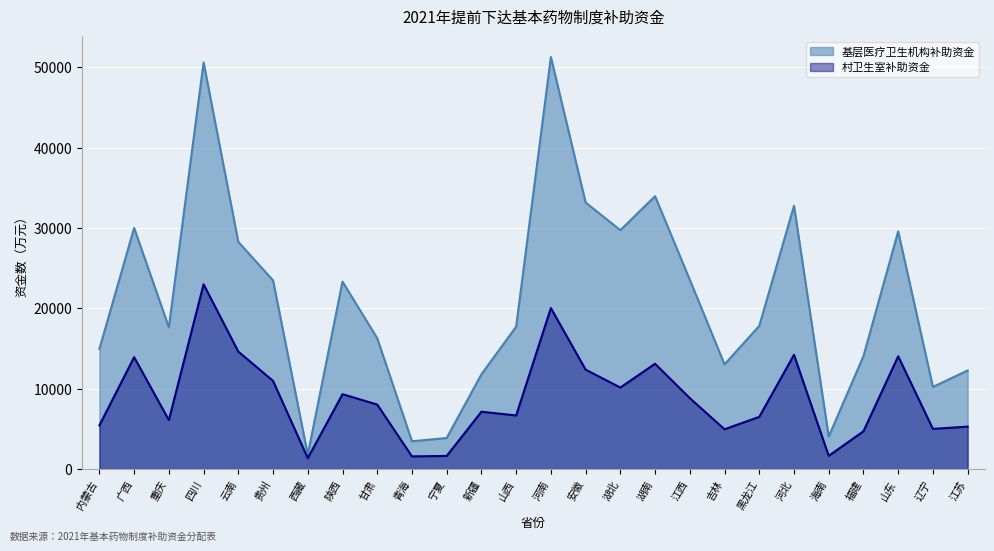

How many interior local valleys does the 基层医疗卫生机构补助资金 series have?

7